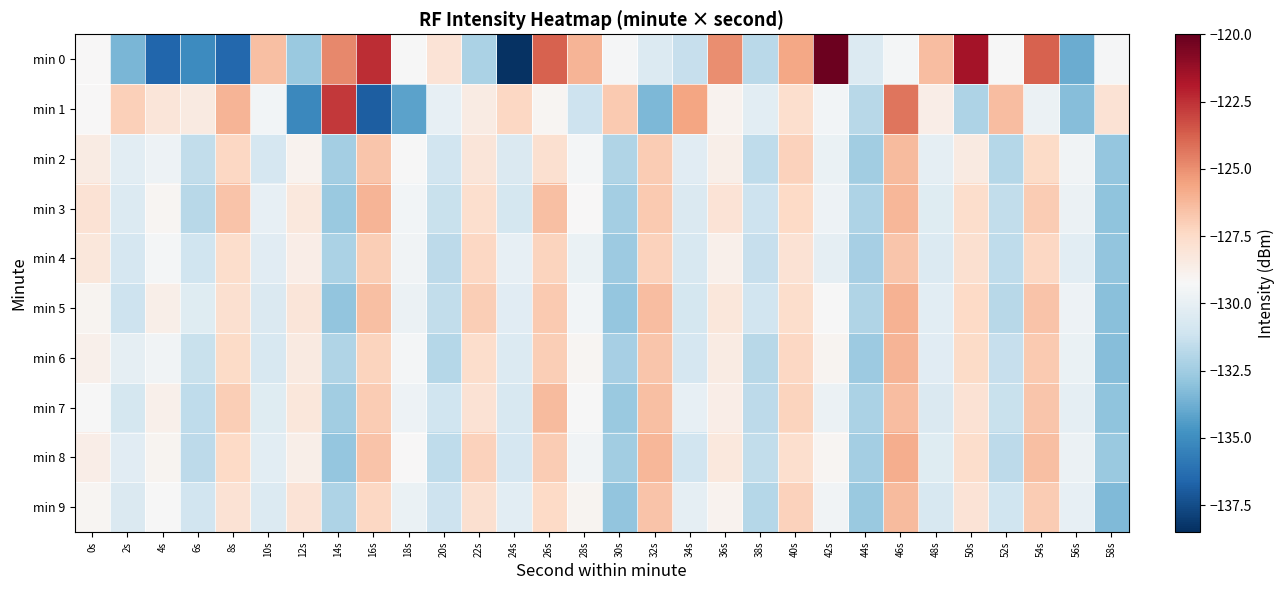

What is the spread (max minus min) of values at 28s?

5.1